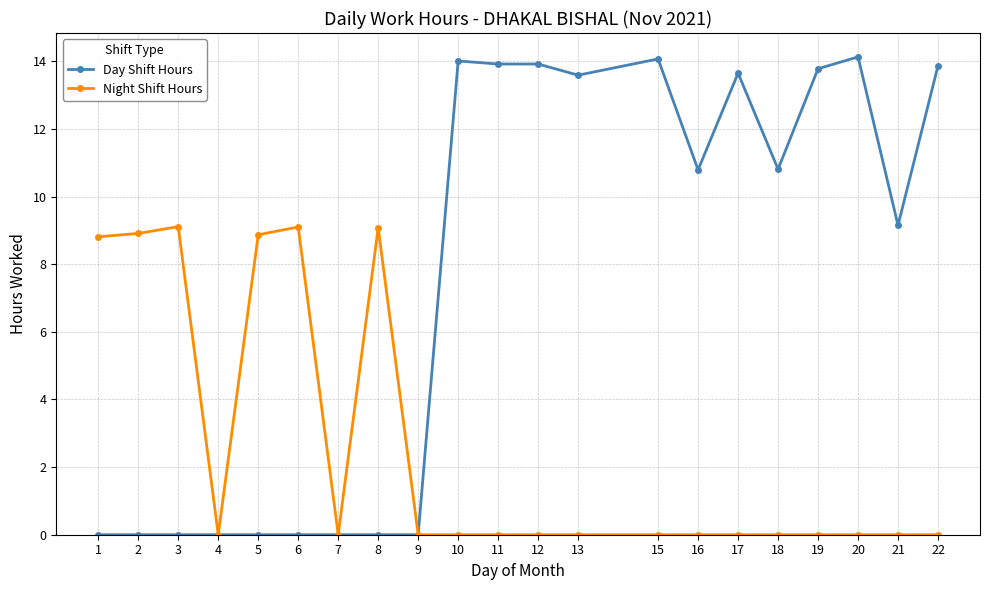

The value of Day Shift Hours at 10 is 22.4. True or false?

False